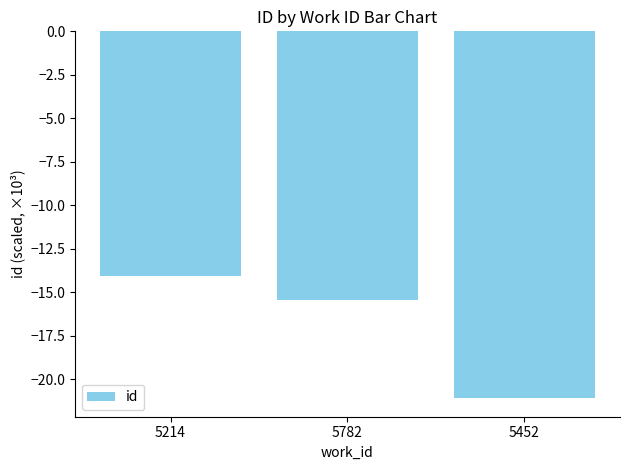

Which label corresponds to the largest value in the chart?

5214